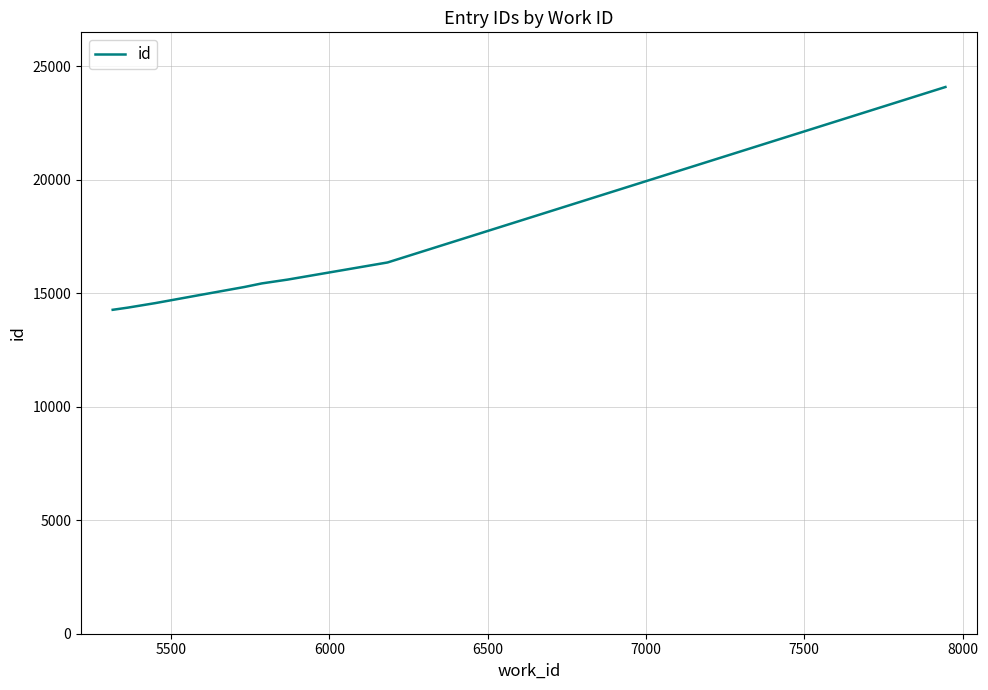

What is the maximum value shown in the chart?

24095